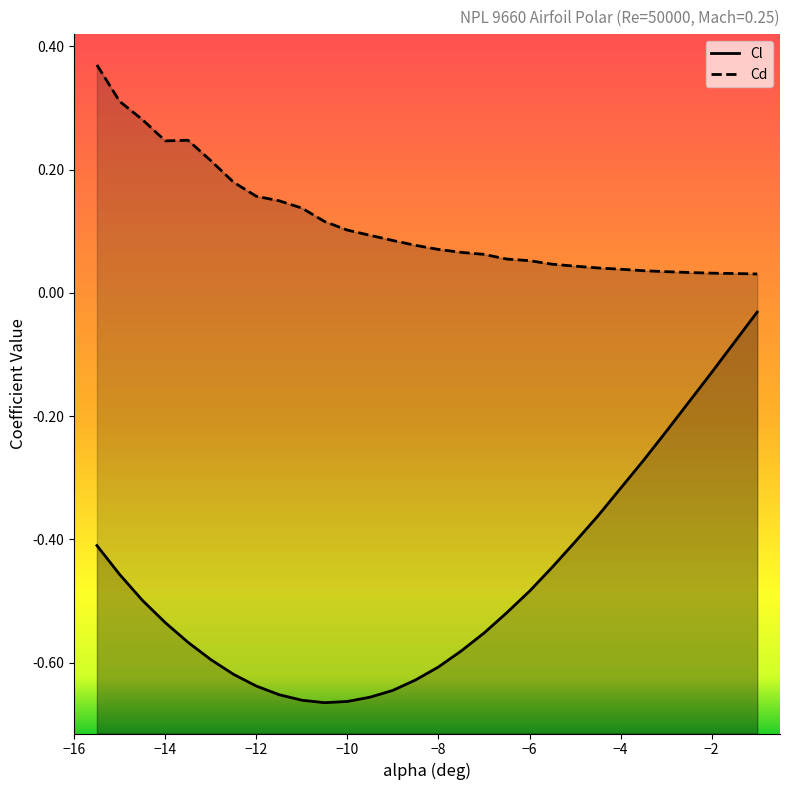

Reading right to left, extract all data points from this chart.

Cl: -0.0	-0.1	-0.1	-0.2	-0.2	-0.3	-0.3	-0.4	-0.4	-0.4	-0.5	-0.5	-0.6	-0.6	-0.6	-0.6	-0.6	-0.7	-0.7	-0.7	-0.7	-0.7	-0.6	-0.6	-0.6	-0.6	-0.5	-0.5	-0.5	-0.4
Cd: 0.0	0.0	0.0	0.0	0.0	0.0	0.0	0.0	0.0	0.0	0.1	0.1	0.1	0.1	0.1	0.1	0.1	0.1	0.1	0.1	0.1	0.1	0.2	0.2	0.2	0.2	0.2	0.3	0.3	0.4